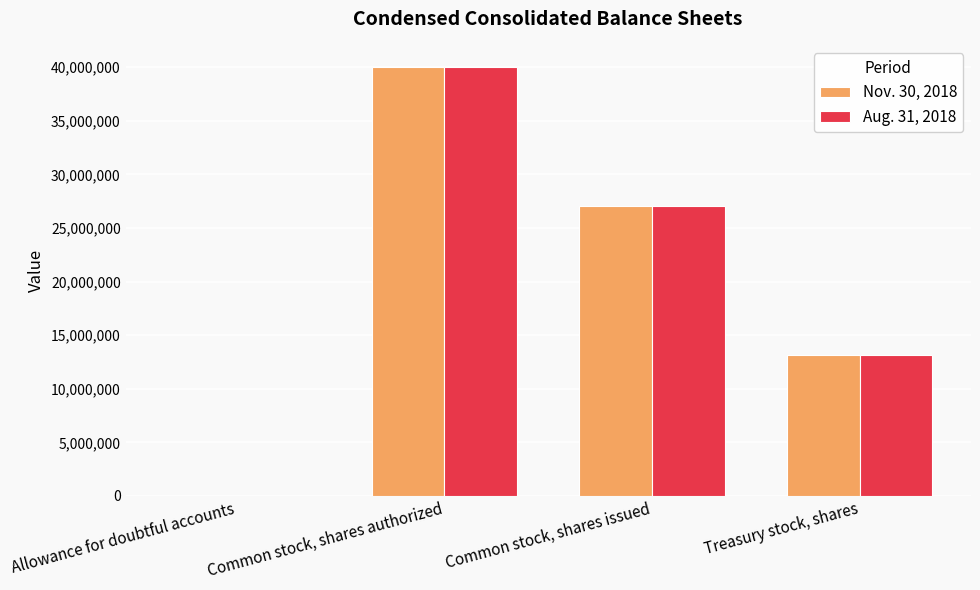

The Nov. 30, 2018 series shows 57746378 at Common stock, shares authorized. True or false?

False